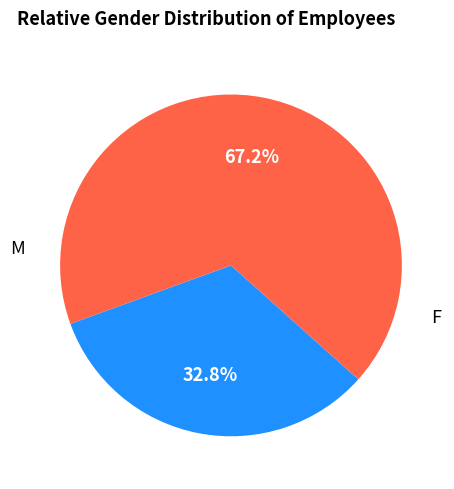

To the nearest percent, what is the average slice percentage?

50%